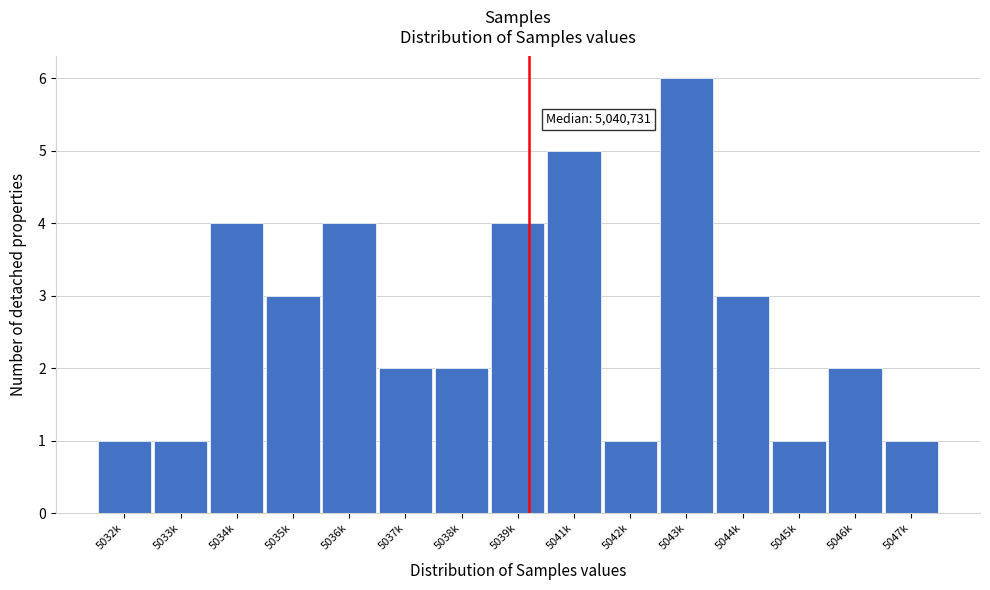

Reading left to right, what are all the values shown in this chart?

5032k=1	5033k=1	5034k=4	5035k=3	5036k=4	5037k=2	5038k=2	5039k=4	5041k=5	5042k=1	5043k=6	5044k=3	5045k=1	5046k=2	5047k=1